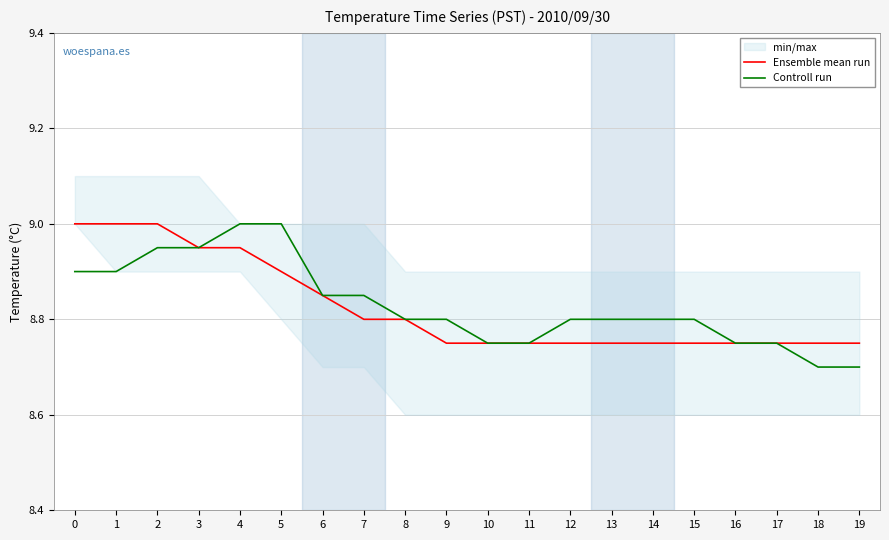

How many series are shown in this chart?

2